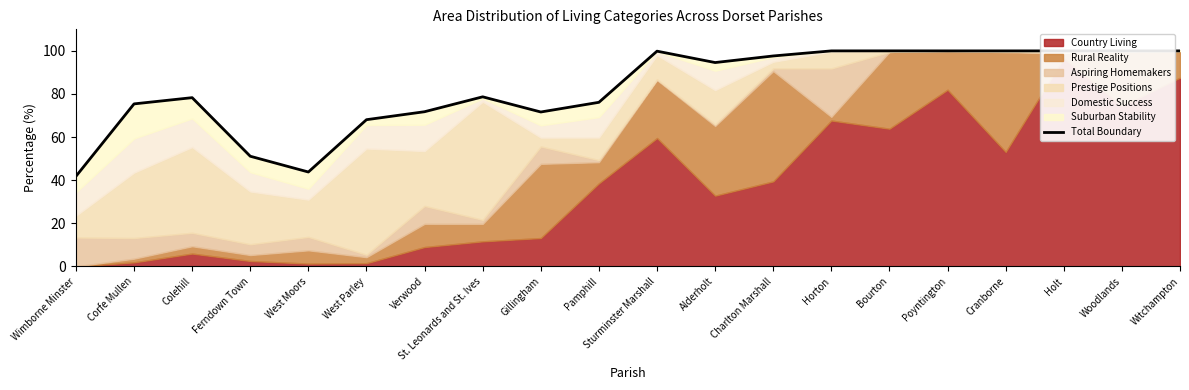

Reading right to left, extract all data points from this chart.

100.0	100.0	100.0	100.0	100.0	100.0	100.0	97.7	94.6	99.9	76.1	71.7	78.7	71.8	68.1	43.8	51.1	78.3	75.4	41.8